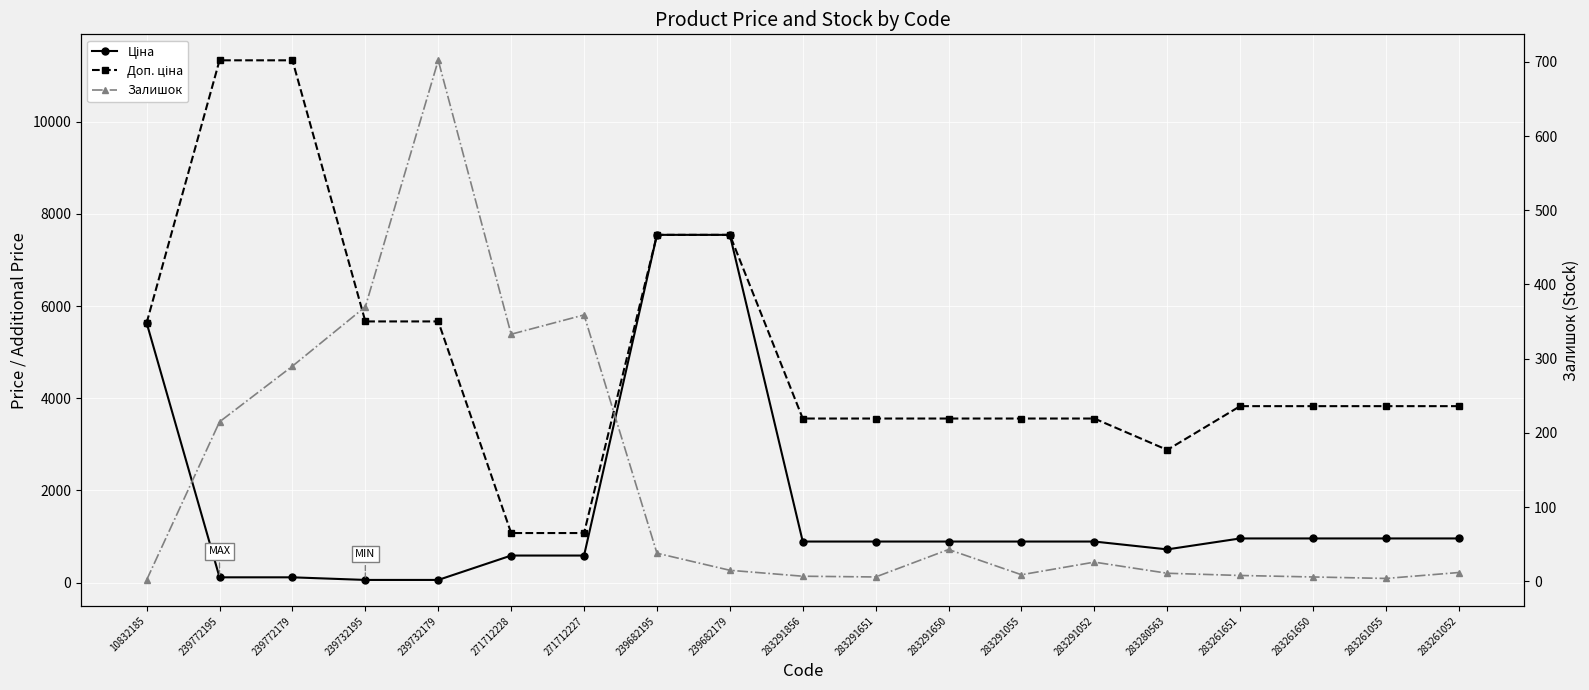

At which category is the sum across all series the highest?

239682195